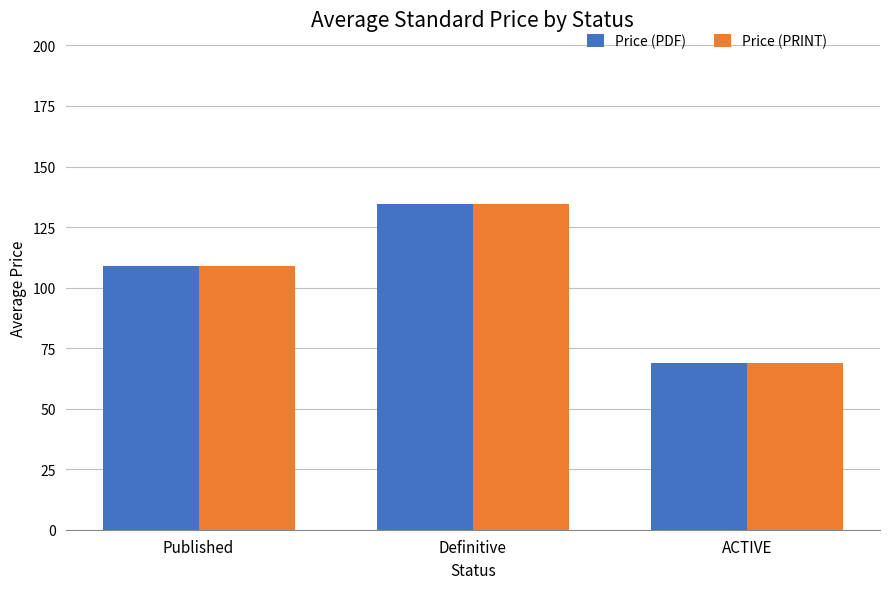

Reading left to right, list all the values displayed in this chart.

Price (PDF): Published=109.0	Definitive=134.3	ACTIVE=68.9
Price (PRINT): Published=109.0	Definitive=134.3	ACTIVE=68.9